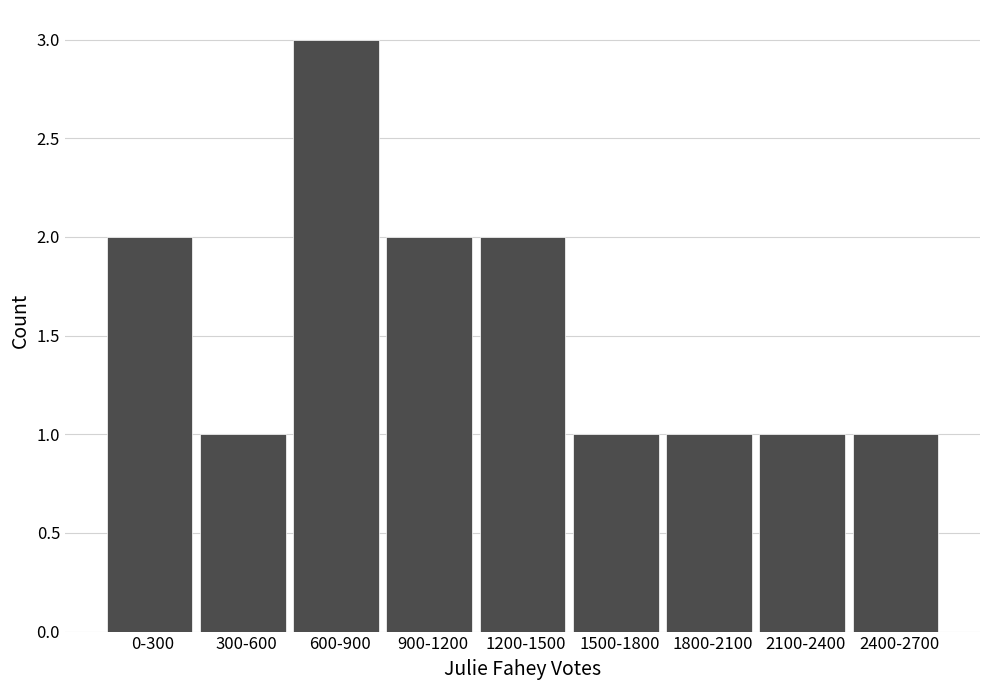

Reading right to left, transcribe all the data shown in this chart.

1	1	1	1	2	2	3	1	2